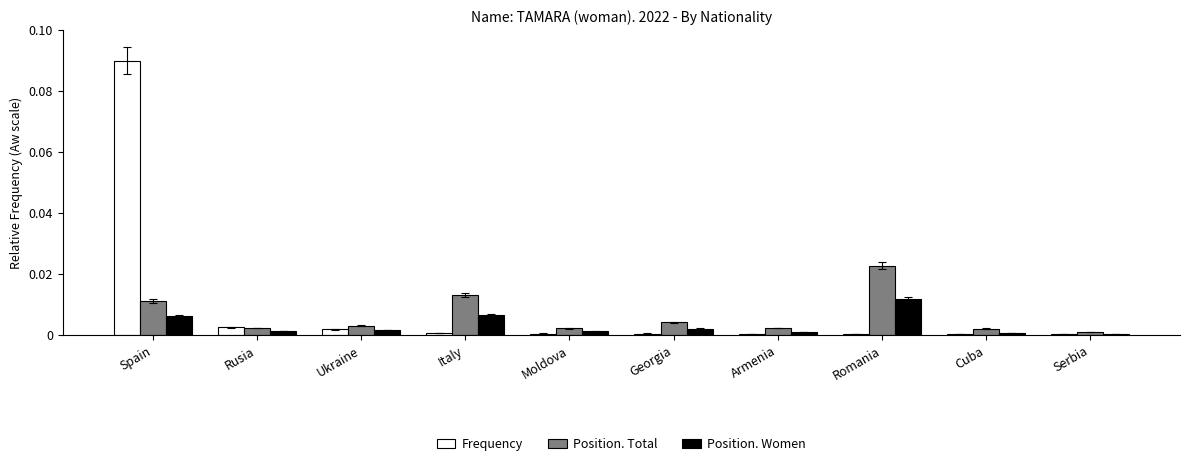

Which series changed the most between Italy and Cuba?

Position. Total